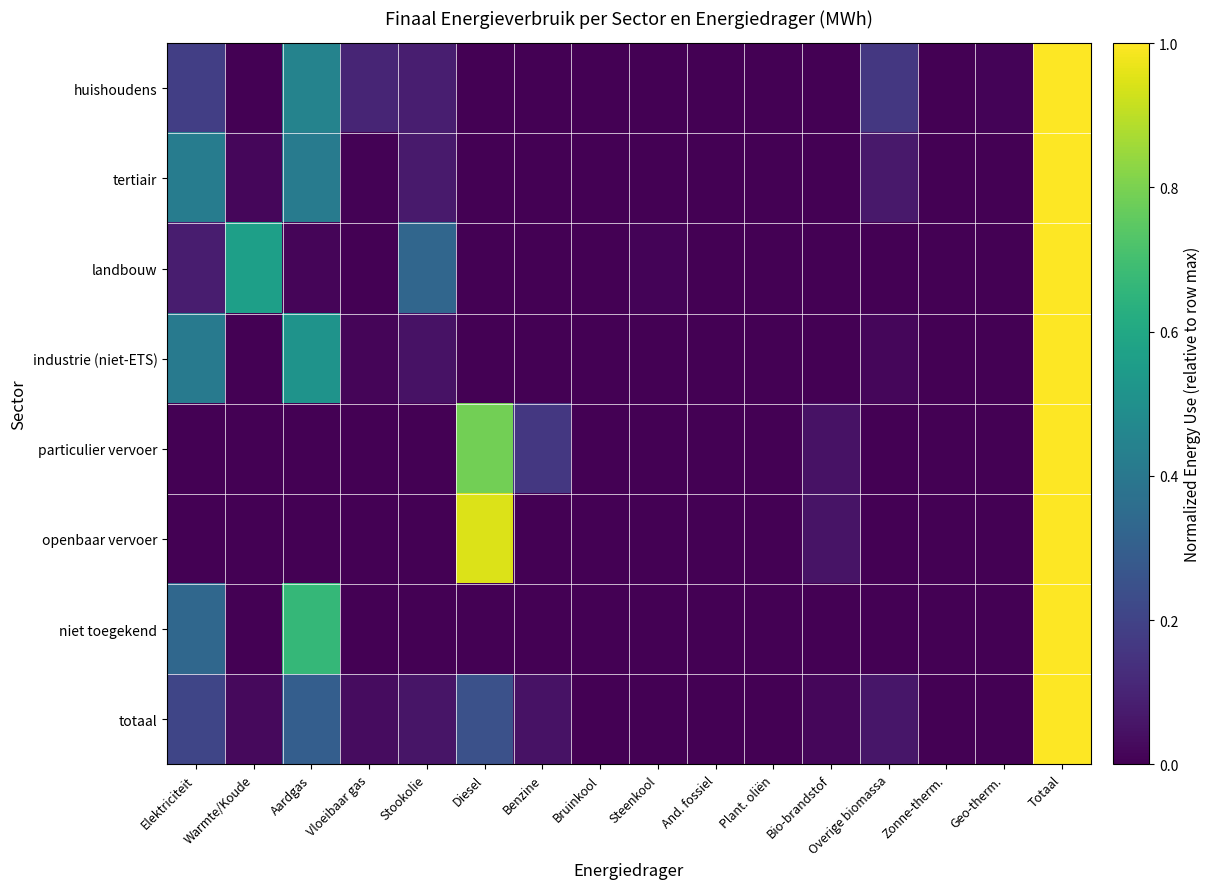

Reading left to right, transcribe all the data shown in this chart.

huishoudens: Elektriciteit=0.2	Warmte/Koude=0.0	Aardgas=0.4	Vloeibaar gas=0.1	Stookolie=0.1	Diesel=0.0	Benzine=0.0	Bruinkool=0.0	Steenkool=0.0	And. fossiel=0.0	Plant. oliën=0.0	Bio-brandstof=0.0	Overige biomassa=0.2	Zonne-therm.=0.0	Geo-therm.=0.0	Totaal=1.0
tertiair: Elektriciteit=0.4	Warmte/Koude=0.0	Aardgas=0.4	Vloeibaar gas=0.0	Stookolie=0.1	Diesel=0.0	Benzine=0.0	Bruinkool=0.0	Steenkool=0.0	And. fossiel=0.0	Plant. oliën=0.0	Bio-brandstof=0.0	Overige biomassa=0.1	Zonne-therm.=0.0	Geo-therm.=0.0	Totaal=1.0
landbouw: Elektriciteit=0.1	Warmte/Koude=0.6	Aardgas=0.0	Vloeibaar gas=0.0	Stookolie=0.3	Diesel=0.0	Benzine=0.0	Bruinkool=0.0	Steenkool=0.0	And. fossiel=0.0	Plant. oliën=0.0	Bio-brandstof=0.0	Overige biomassa=0.0	Zonne-therm.=0.0	Geo-therm.=0.0	Totaal=1.0
industrie (niet-ETS): Elektriciteit=0.4	Warmte/Koude=0.0	Aardgas=0.5	Vloeibaar gas=0.0	Stookolie=0.0	Diesel=0.0	Benzine=0.0	Bruinkool=0.0	Steenkool=0.0	And. fossiel=0.0	Plant. oliën=0.0	Bio-brandstof=0.0	Overige biomassa=0.0	Zonne-therm.=0.0	Geo-therm.=0.0	Totaal=1.0
particulier vervoer: Elektriciteit=0.0	Warmte/Koude=0.0	Aardgas=0.0	Vloeibaar gas=0.0	Stookolie=0.0	Diesel=0.8	Benzine=0.2	Bruinkool=0.0	Steenkool=0.0	And. fossiel=0.0	Plant. oliën=0.0	Bio-brandstof=0.1	Overige biomassa=0.0	Zonne-therm.=0.0	Geo-therm.=0.0	Totaal=1.0
openbaar vervoer: Elektriciteit=0.0	Warmte/Koude=0.0	Aardgas=0.0	Vloeibaar gas=0.0	Stookolie=0.0	Diesel=0.9	Benzine=0.0	Bruinkool=0.0	Steenkool=0.0	And. fossiel=0.0	Plant. oliën=0.0	Bio-brandstof=0.1	Overige biomassa=0.0	Zonne-therm.=0.0	Geo-therm.=0.0	Totaal=1.0
niet toegekend: Elektriciteit=0.3	Warmte/Koude=0.0	Aardgas=0.7	Vloeibaar gas=0.0	Stookolie=0.0	Diesel=0.0	Benzine=0.0	Bruinkool=0.0	Steenkool=0.0	And. fossiel=0.0	Plant. oliën=0.0	Bio-brandstof=0.0	Overige biomassa=0.0	Zonne-therm.=0.0	Geo-therm.=0.0	Totaal=1.0
totaal: Elektriciteit=0.2	Warmte/Koude=0.0	Aardgas=0.3	Vloeibaar gas=0.0	Stookolie=0.1	Diesel=0.2	Benzine=0.0	Bruinkool=0.0	Steenkool=0.0	And. fossiel=0.0	Plant. oliën=0.0	Bio-brandstof=0.0	Overige biomassa=0.1	Zonne-therm.=0.0	Geo-therm.=0.0	Totaal=1.0